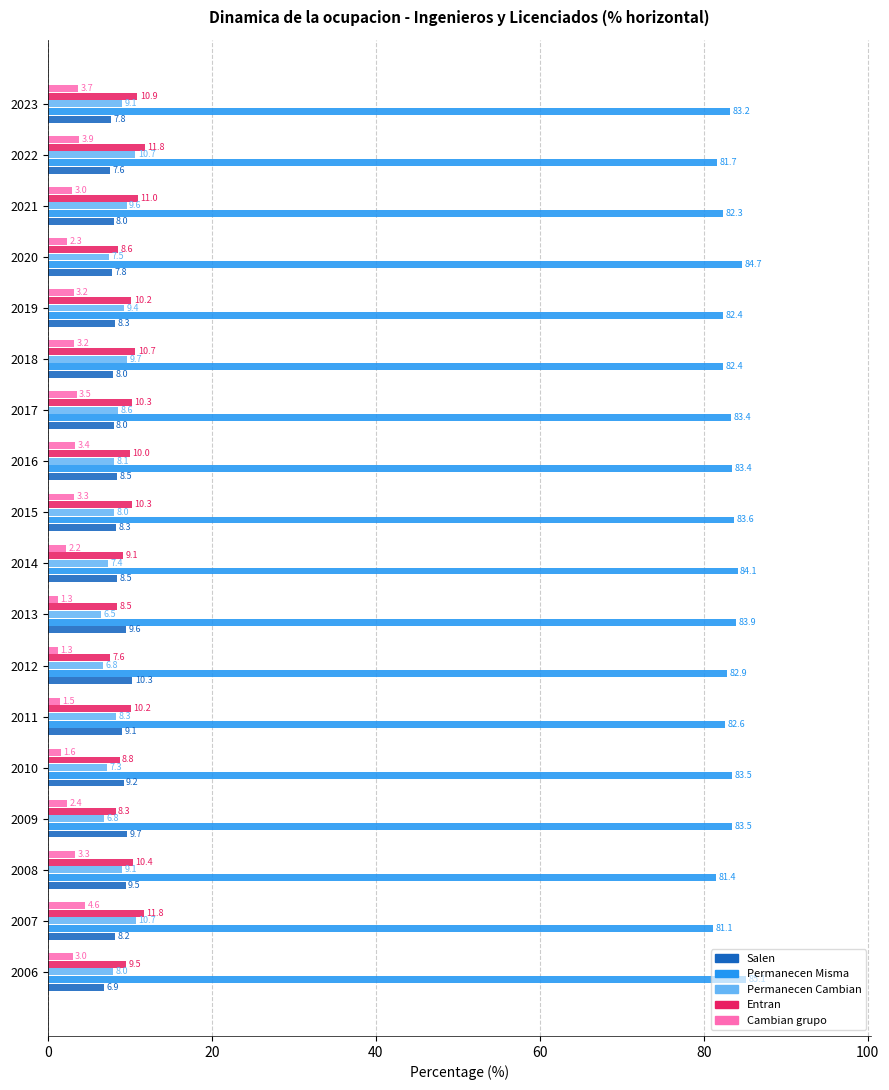

At which category is the sum across all series the highest?

2007